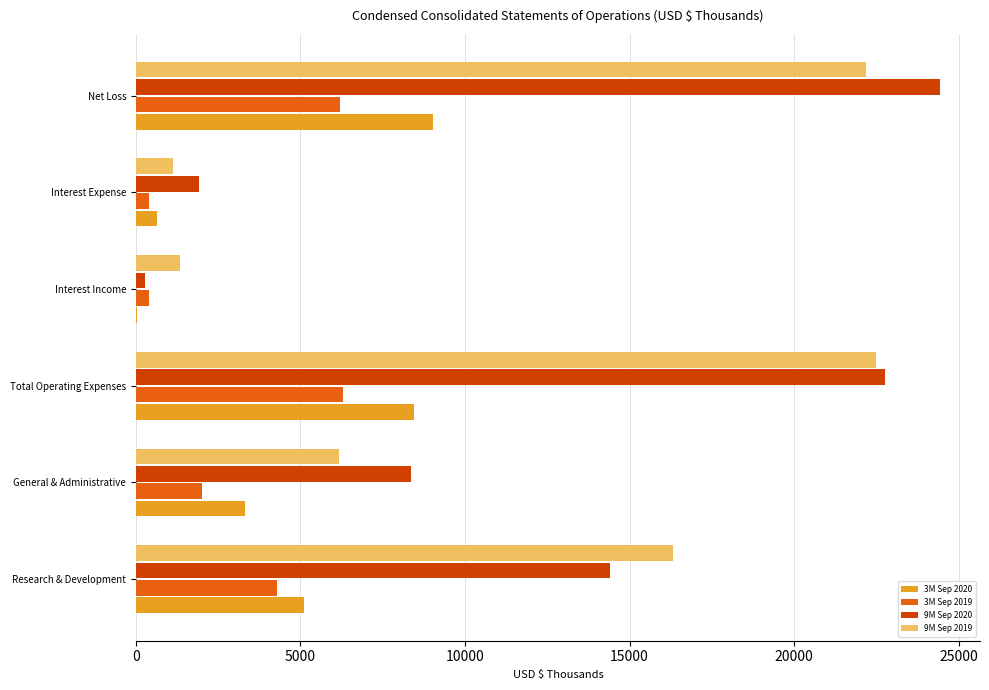

True or false: 9M Sep 2020 has a value of 24425 at Net Loss.

True